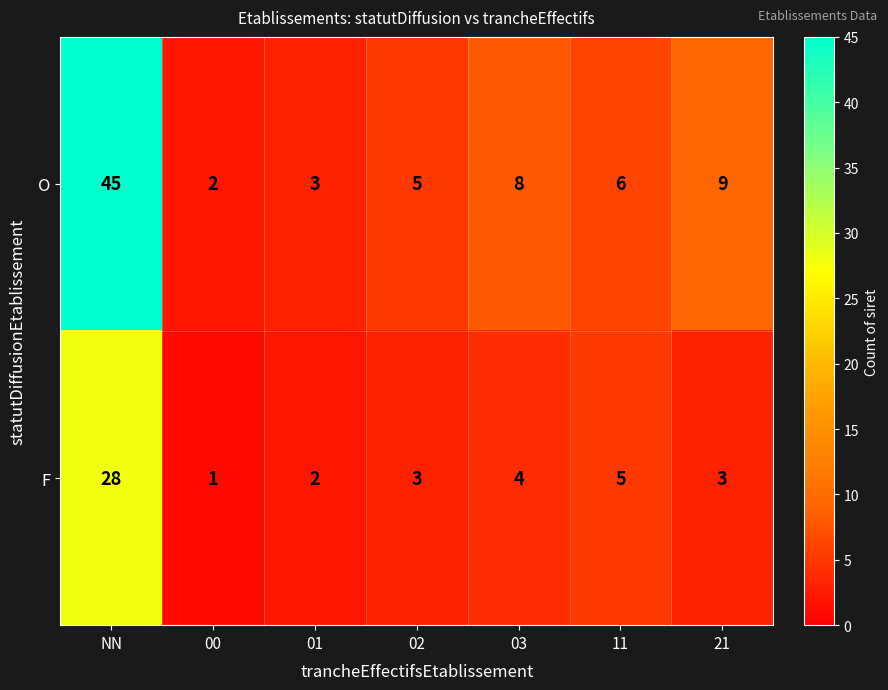

At which category does the chart reach its minimum across all series?

00